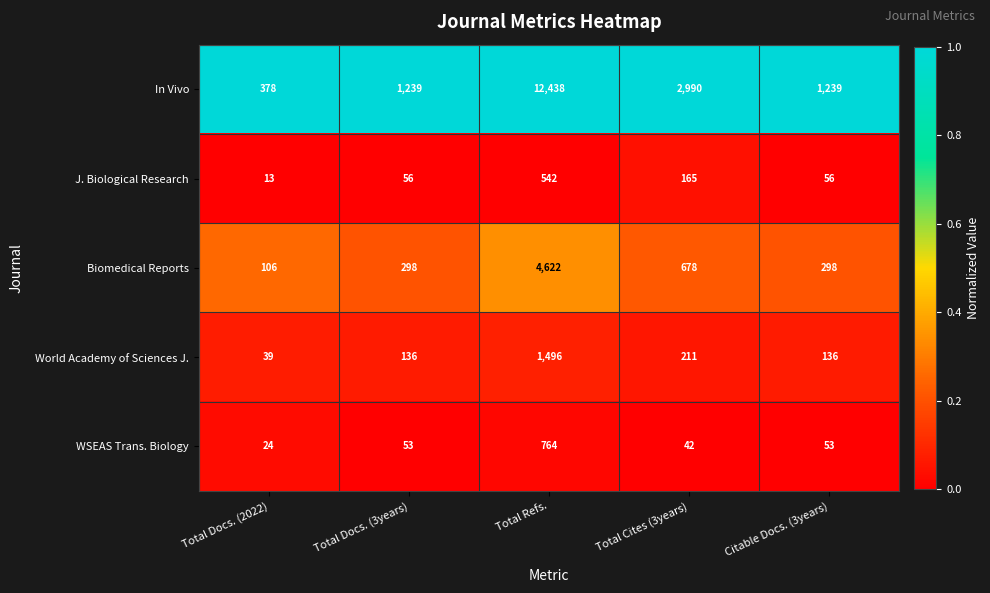

Which series has the largest range (max minus min)?

In Vivo